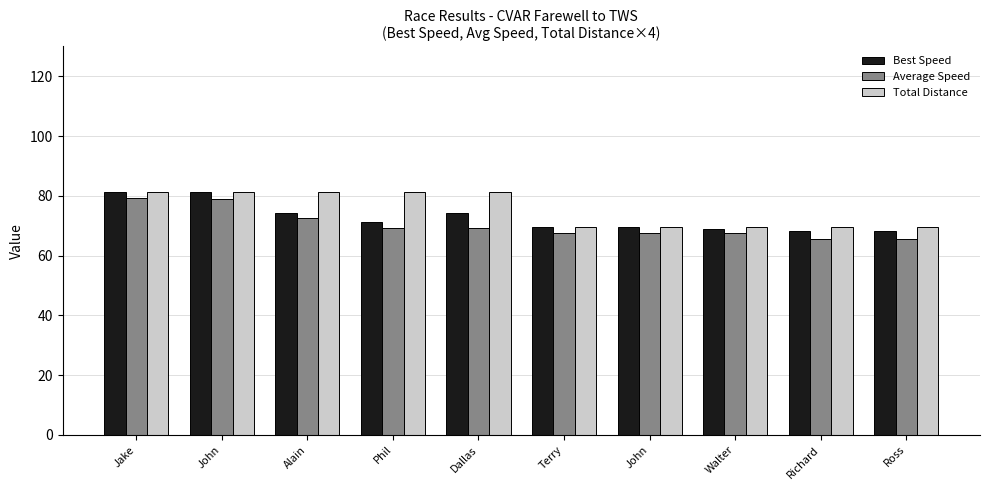

What are all the series names shown in the legend?

Best Speed, Average Speed, Total Distance